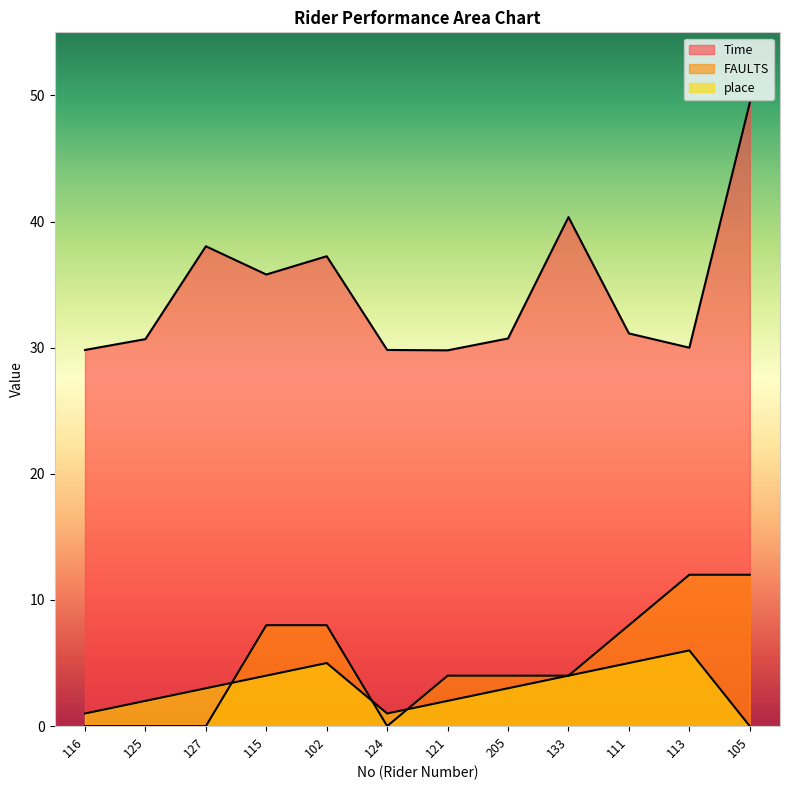

True or false: place has more than 2 points higher than both neighbors.

False